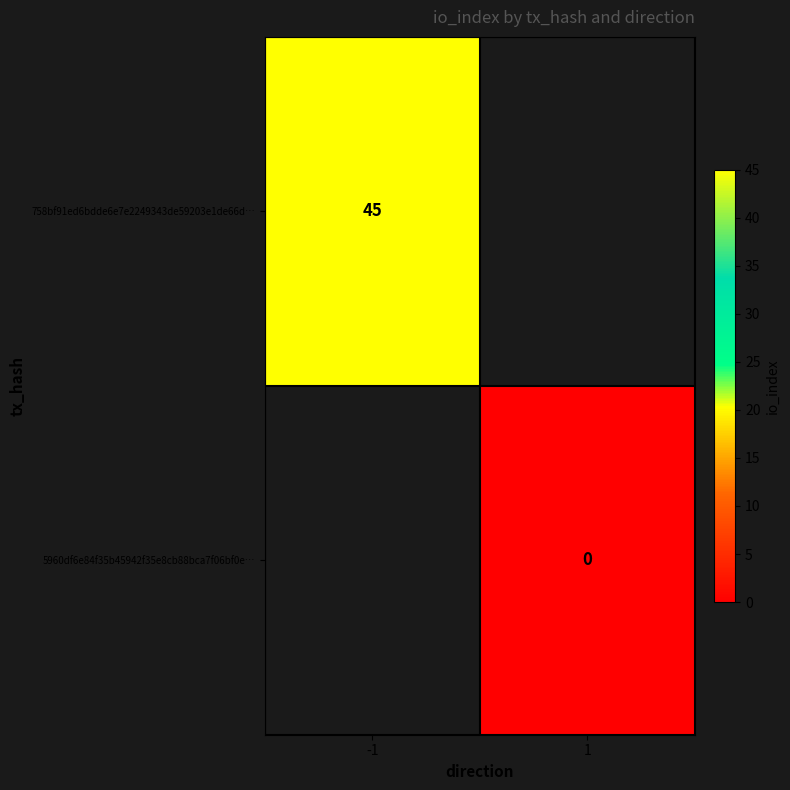

At which label is 758bf91ed6bdde6e7e2249343de59203e1de66d… closest to 45?

-1